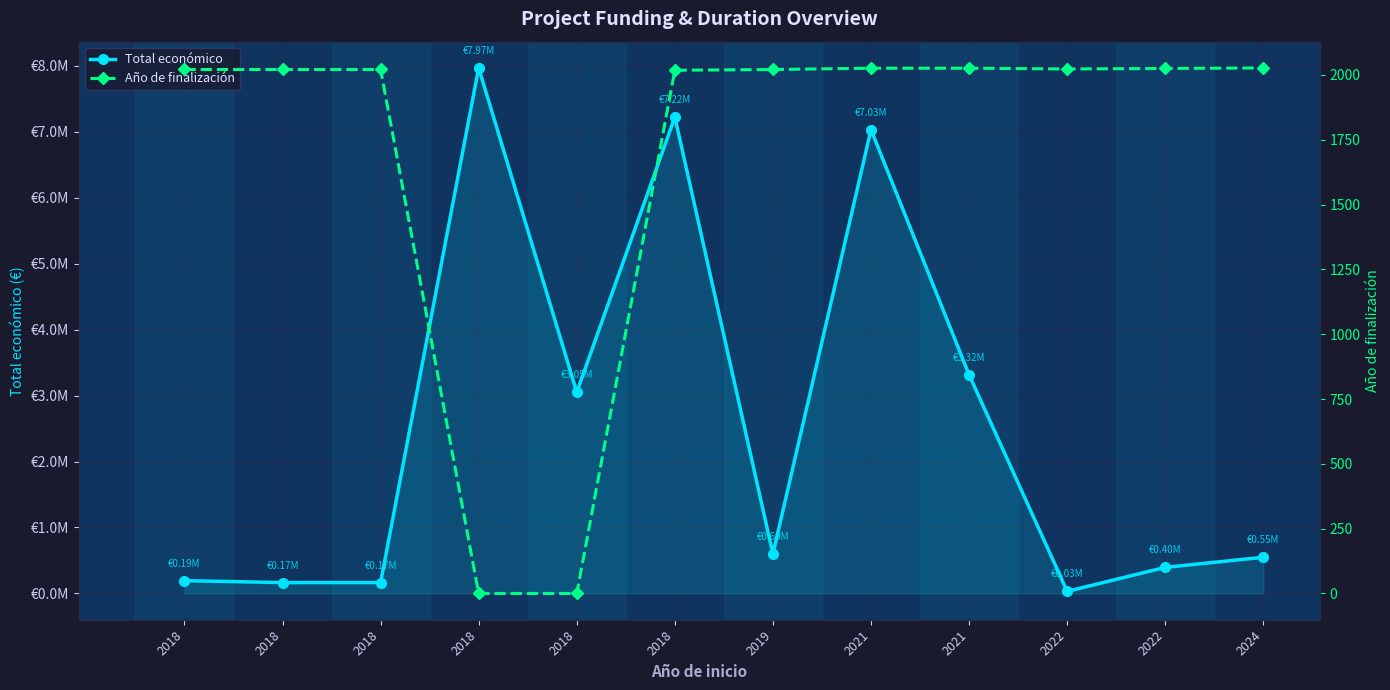

Which has a higher value, 2024 or 2018?

2024